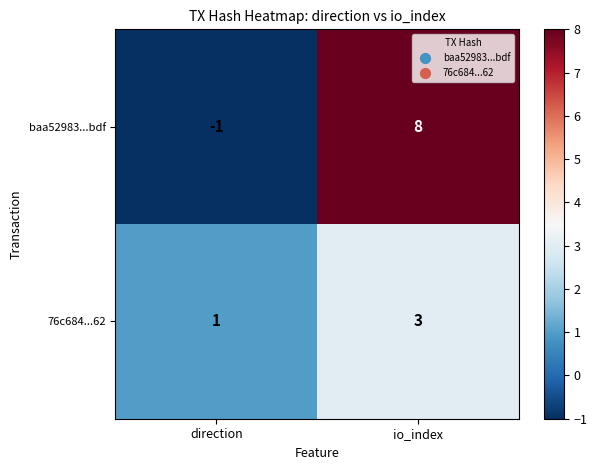

Where is 76c684...62 nearest to the value 2?

direction